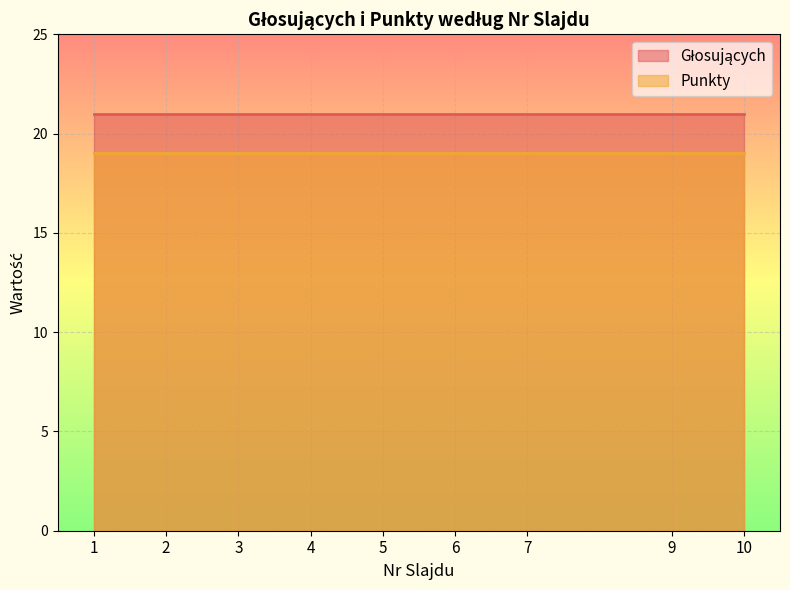

Reading right to left, transcribe all the data shown in this chart.

Głosujących: 10=21	9=21	7=21	6=21	5=21	4=21	3=21	2=21	1=21
Punkty: 10=19	9=19	7=19	6=19	5=19	4=19	3=19	2=19	1=19